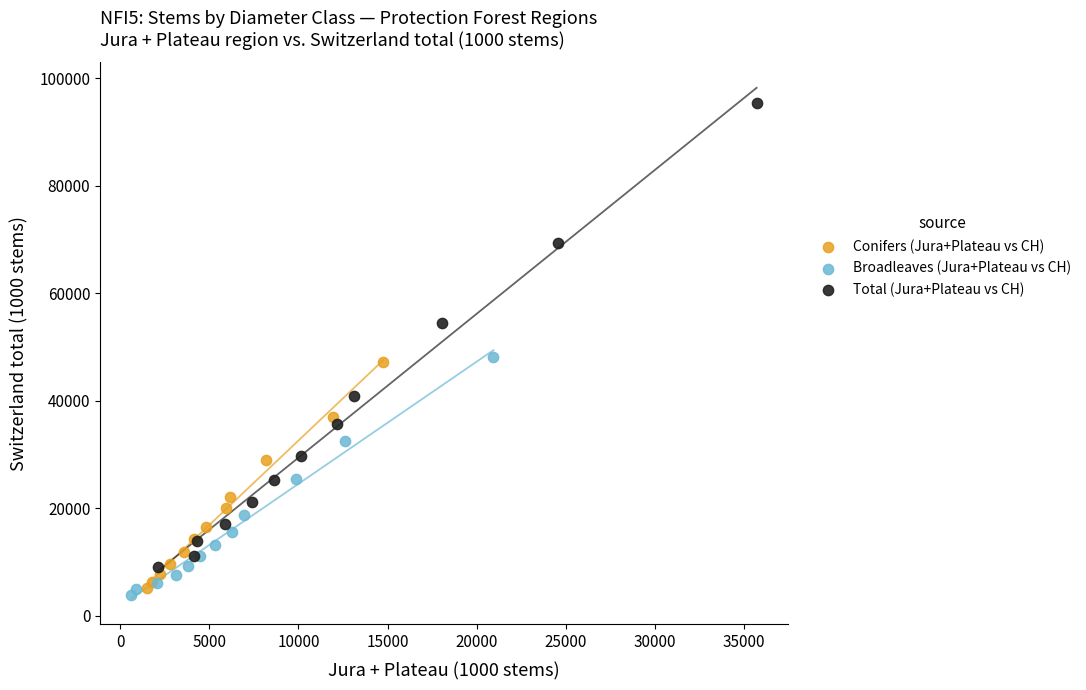

Which series has the widest spread of Y values?

Total (Jura+Plateau vs CH)